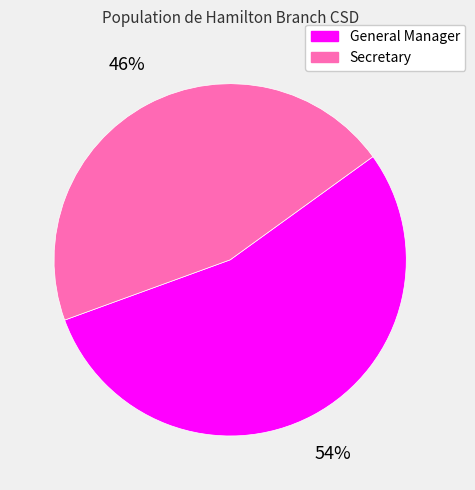

Is the sum of Secretary and General Manager greater than half?

Yes